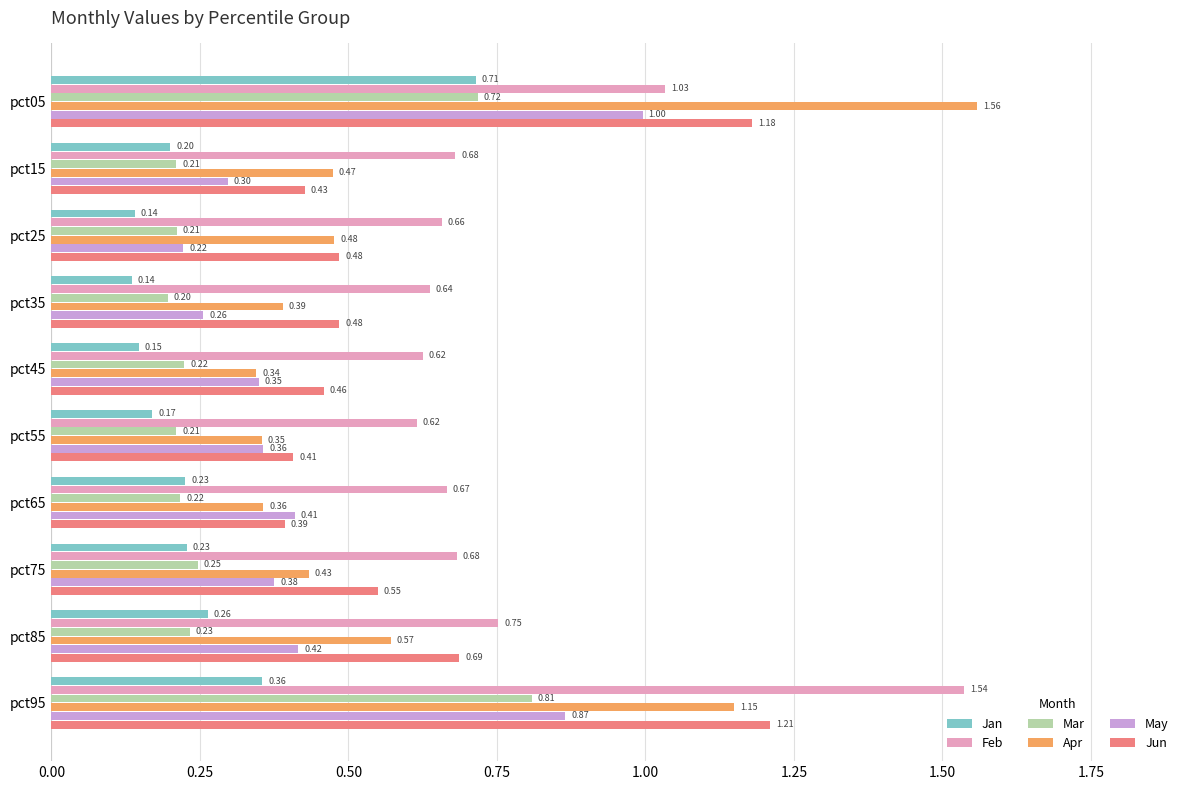

Which category has the highest value in the Jun series?

pct95